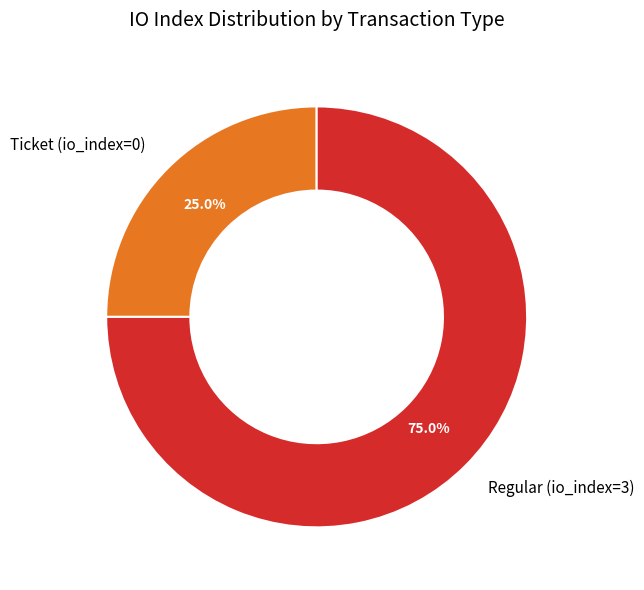

Approximately how many times larger is the value at Ticket (io_index=0) compared to Regular (io_index=3)?

0.3